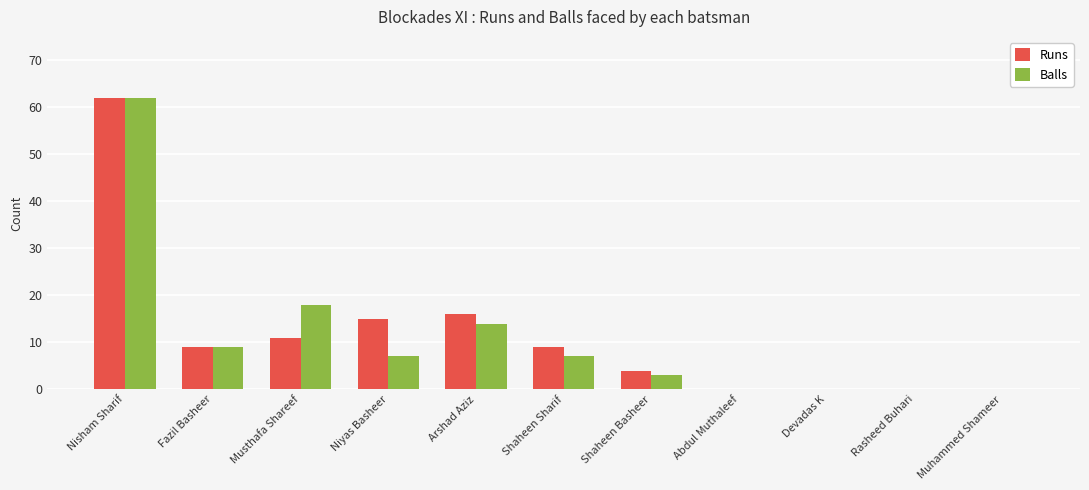

How many categories are shown in the chart?

11